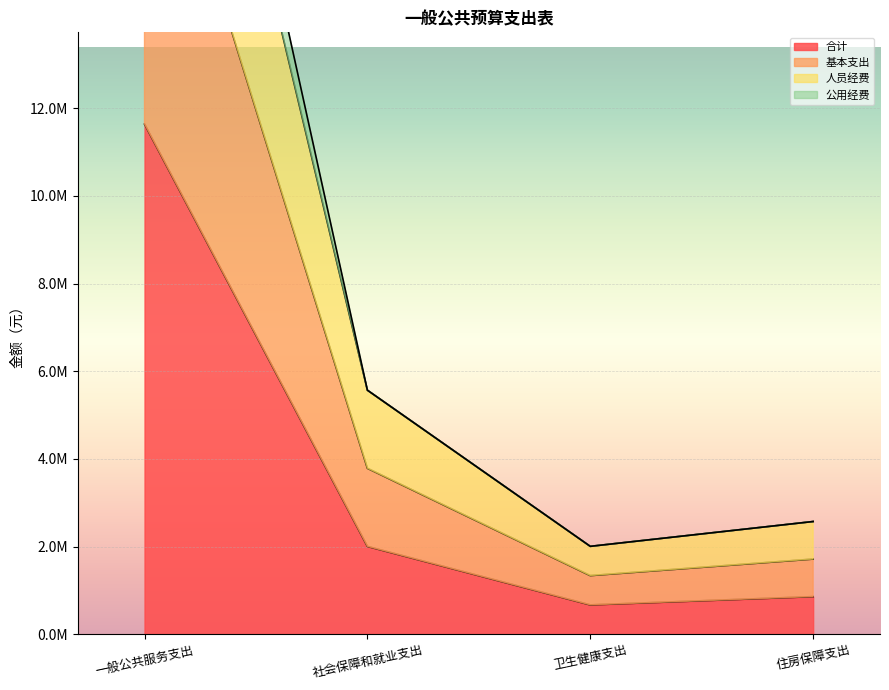

Does the chart display data point markers on the line(s)?

No